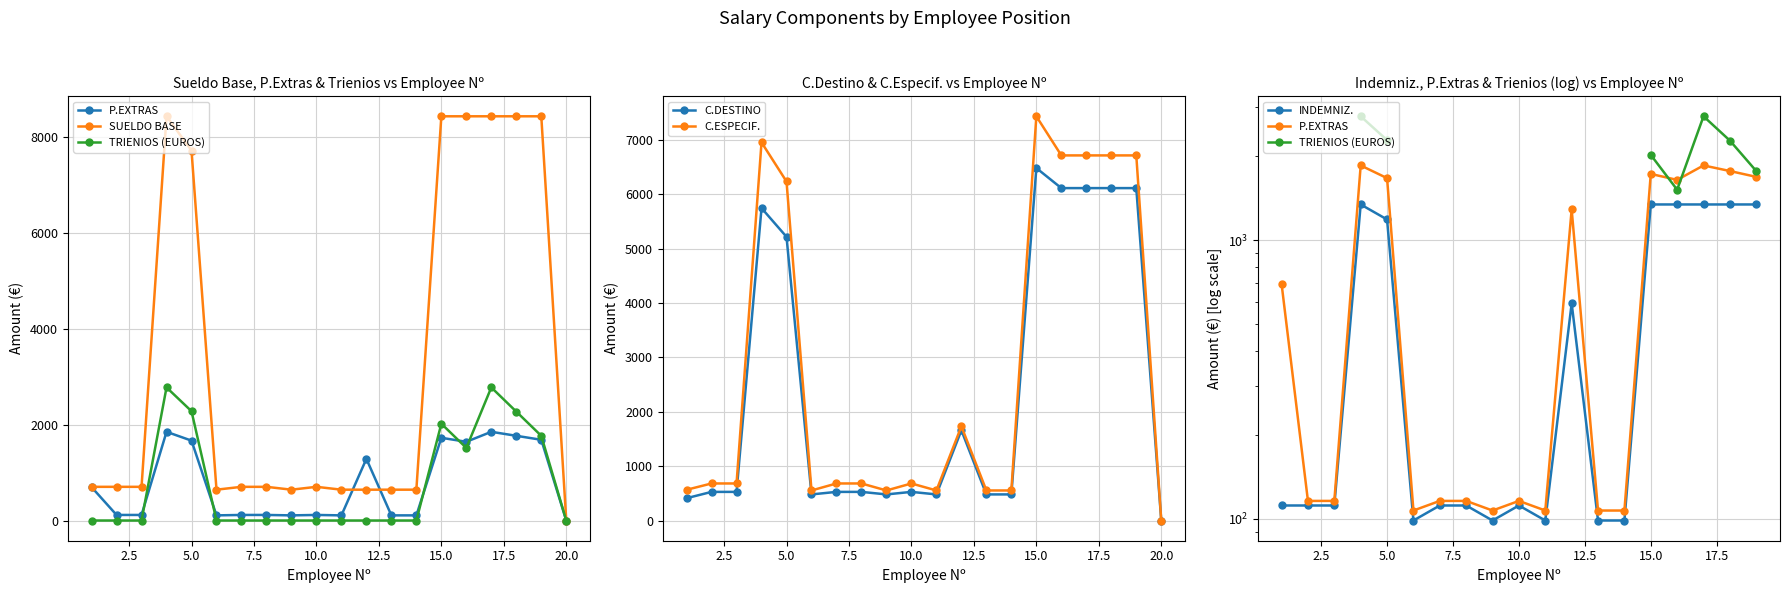

True or false: C.DESTINO and INDEMNIZ. cross at least once.

False